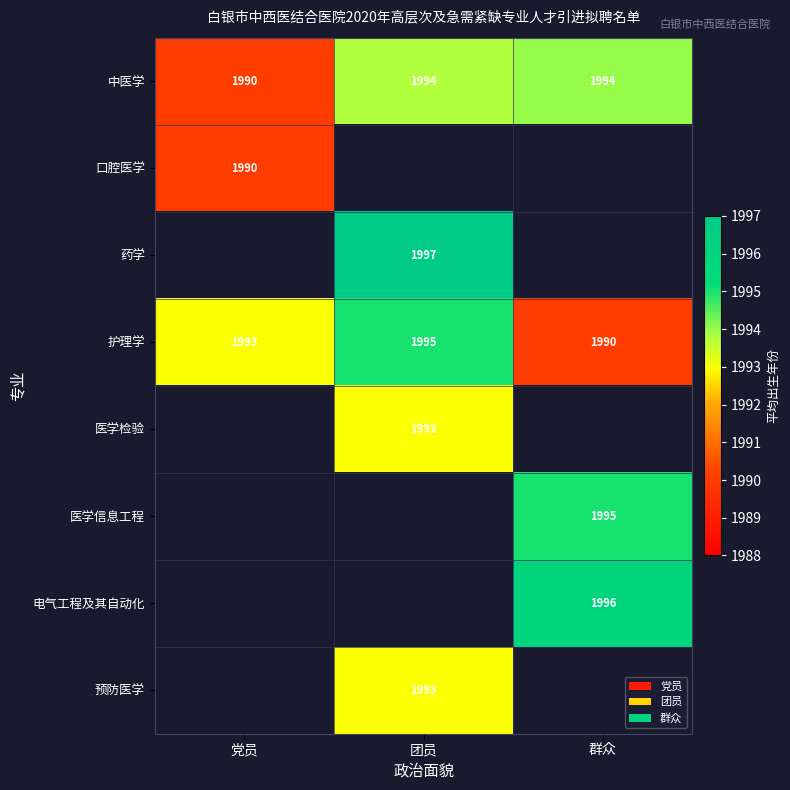

What is the difference between the 护理学 values at 群众 and 团员?

5